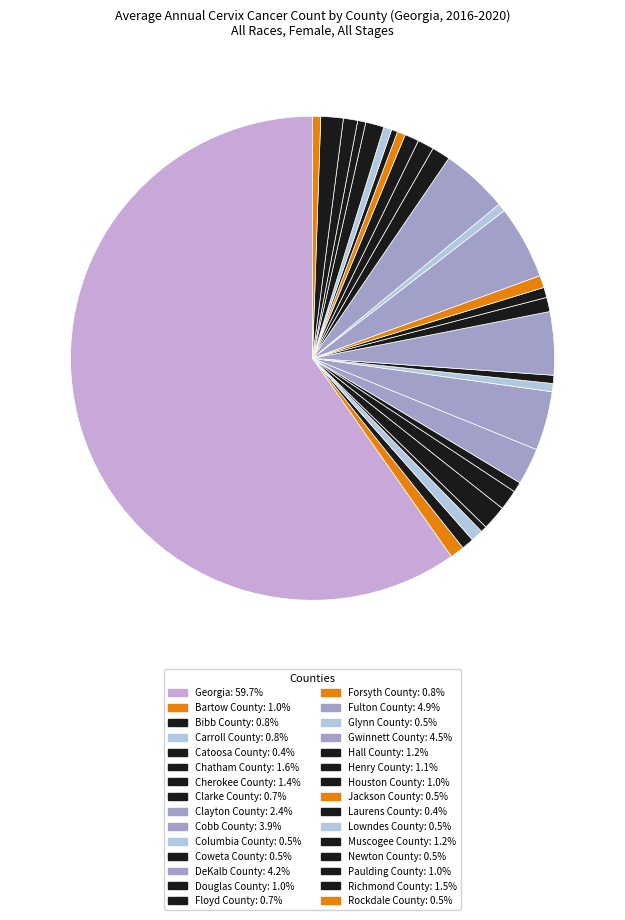

What percentage is the Muscogee County slice, to the nearest percent?

1%